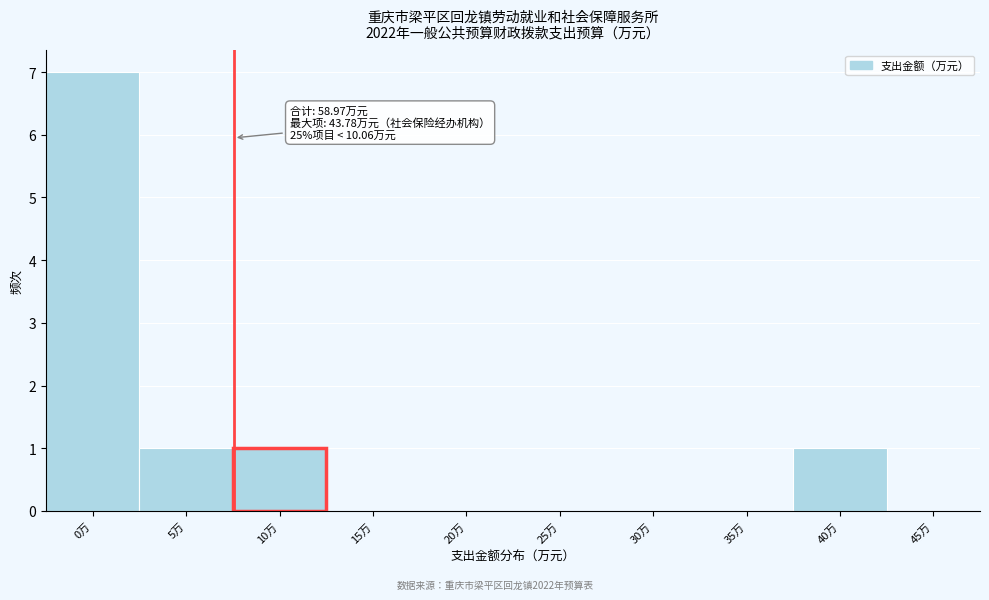

Reading right to left, list all the values displayed in this chart.

45万=0	40万=1	35万=0	30万=0	25万=0	20万=0	15万=0	10万=1	5万=1	0万=7